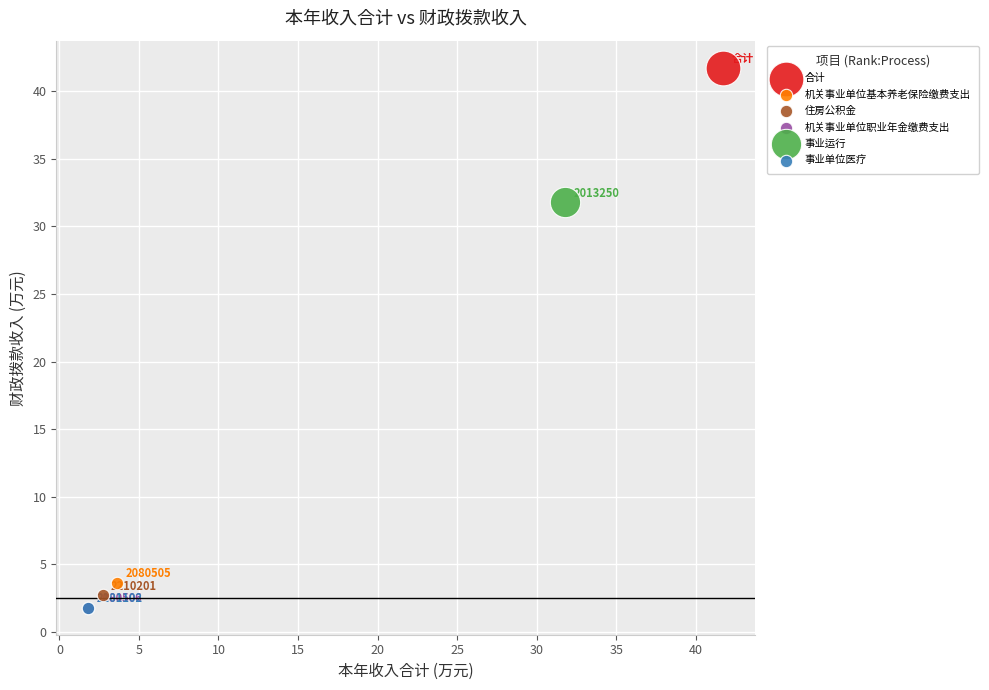

What are all the series names shown in the legend?

合计, 机关事业单位基本养老保险缴费支出, 住房公积金, 机关事业单位职业年金缴费支出, 事业运行, 事业单位医疗